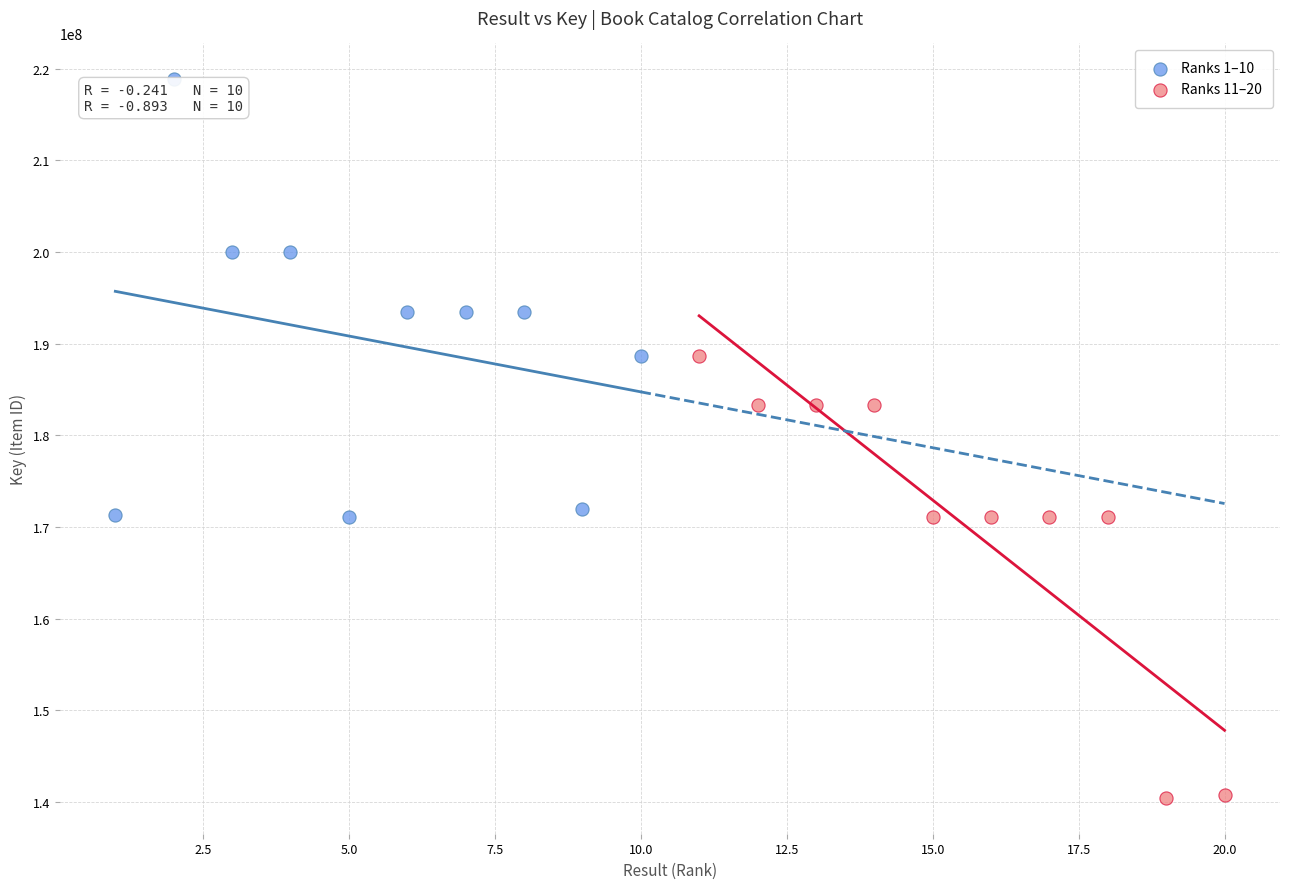

What are all the series names shown in the legend?

Ranks 1–10, Ranks 11–20